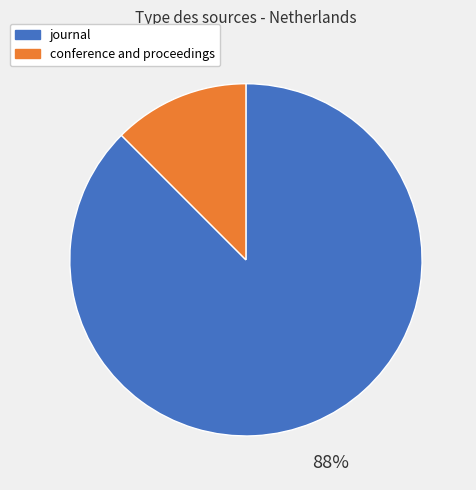

How many slices are in this pie chart?

2